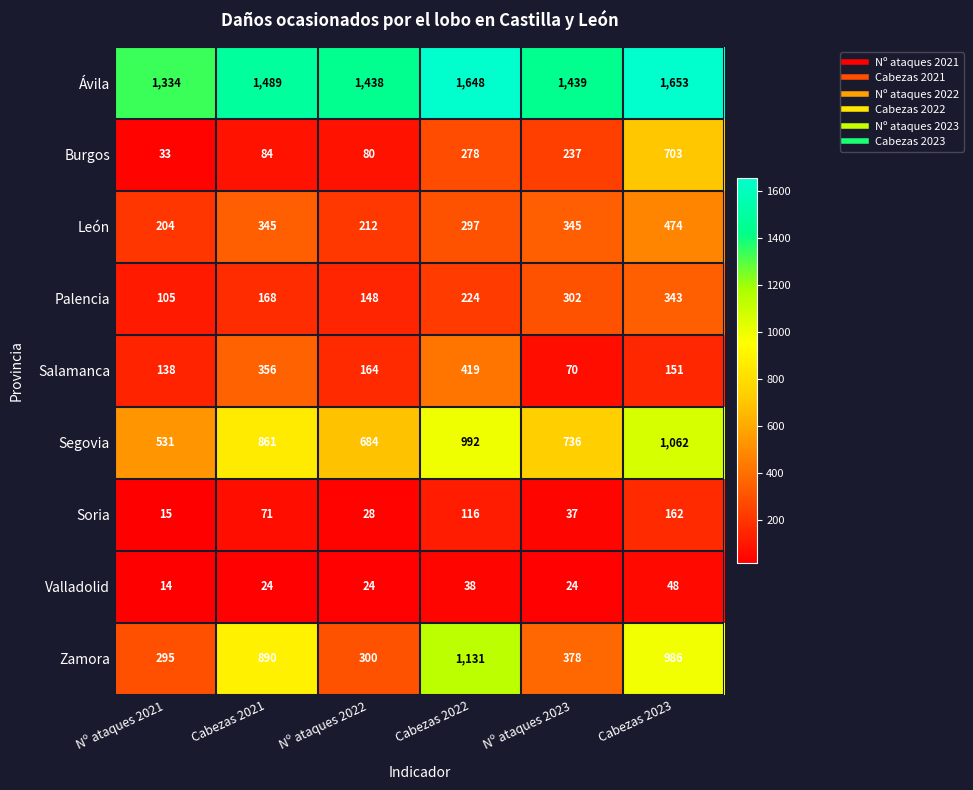

At which label does Soria reach its peak?

Cabezas 2023